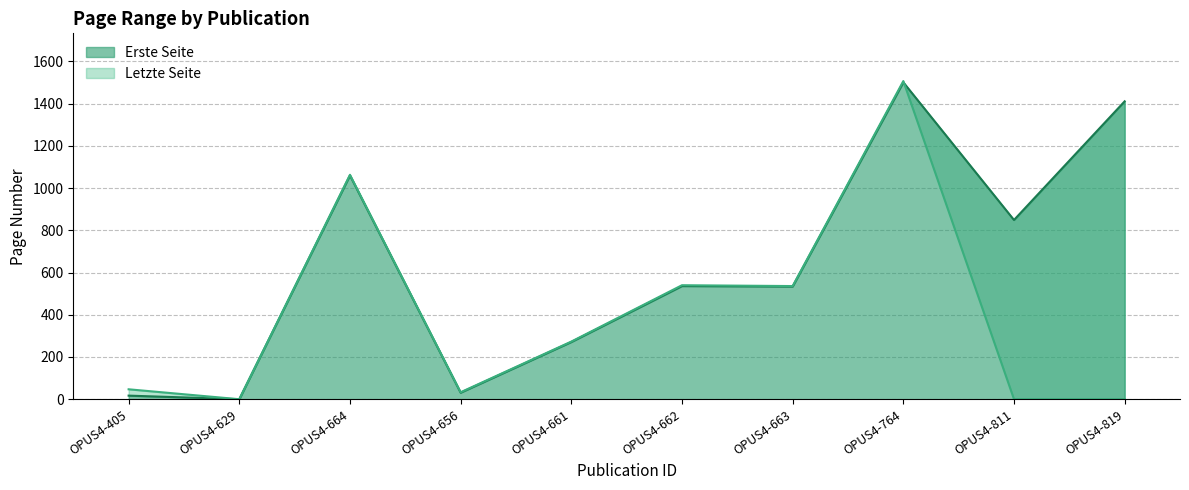

At which label does Erste Seite first exceed 536?

OPUS4-664